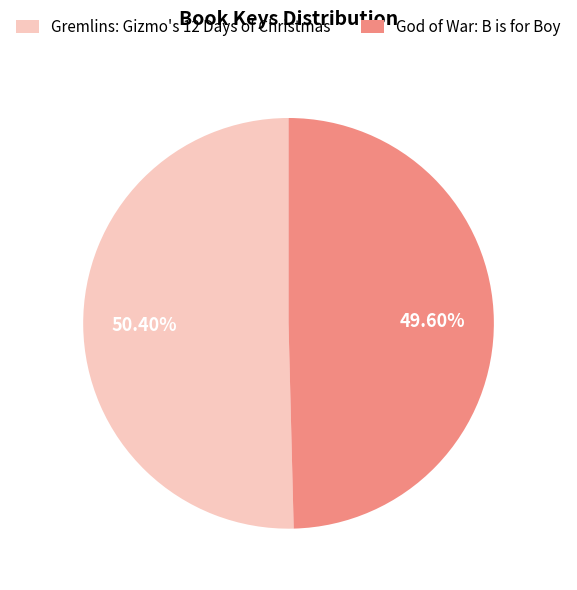

Rank the categories by value from highest to lowest.

Gremlins: Gizmo's 12 Days of Christmas, God of War: B is for Boy